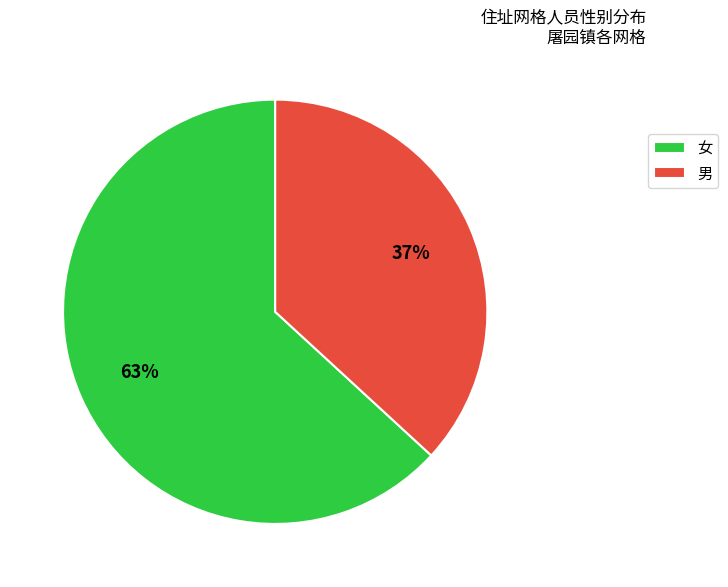

Count the number of slices in the pie.

2